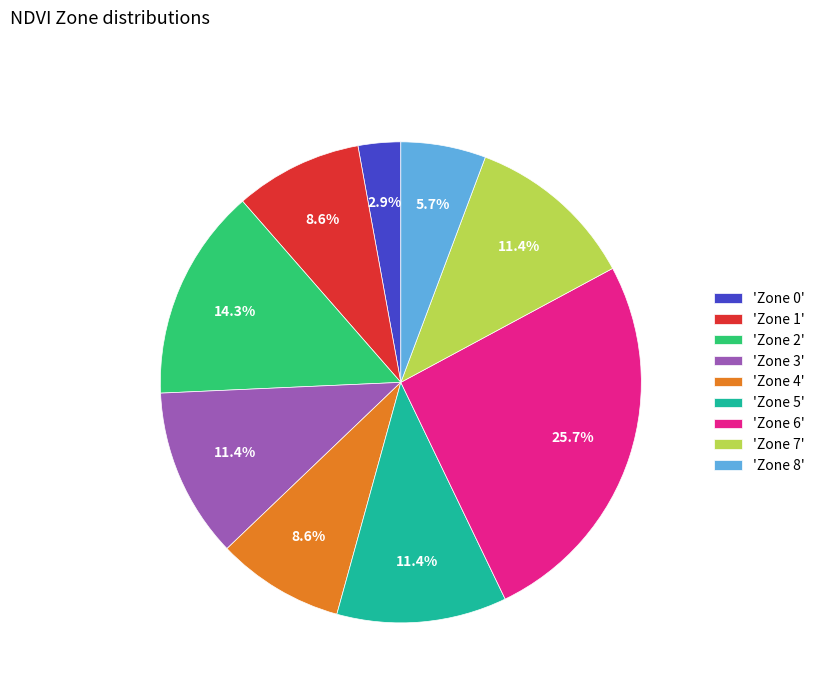

Count the number of slices in the pie.

9